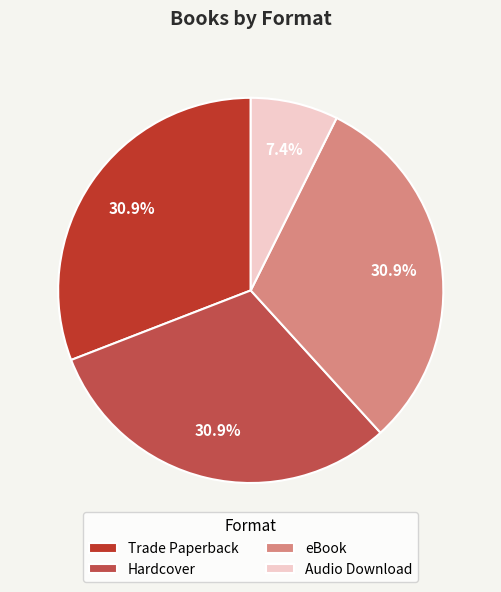

Which slice is the smallest?

Audio Download